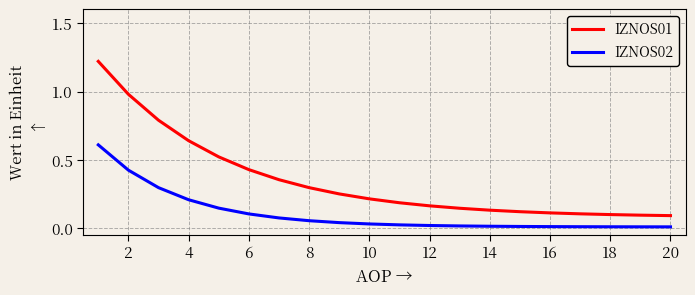

True or false: IZNOS02 and IZNOS01 cross at least once.

False